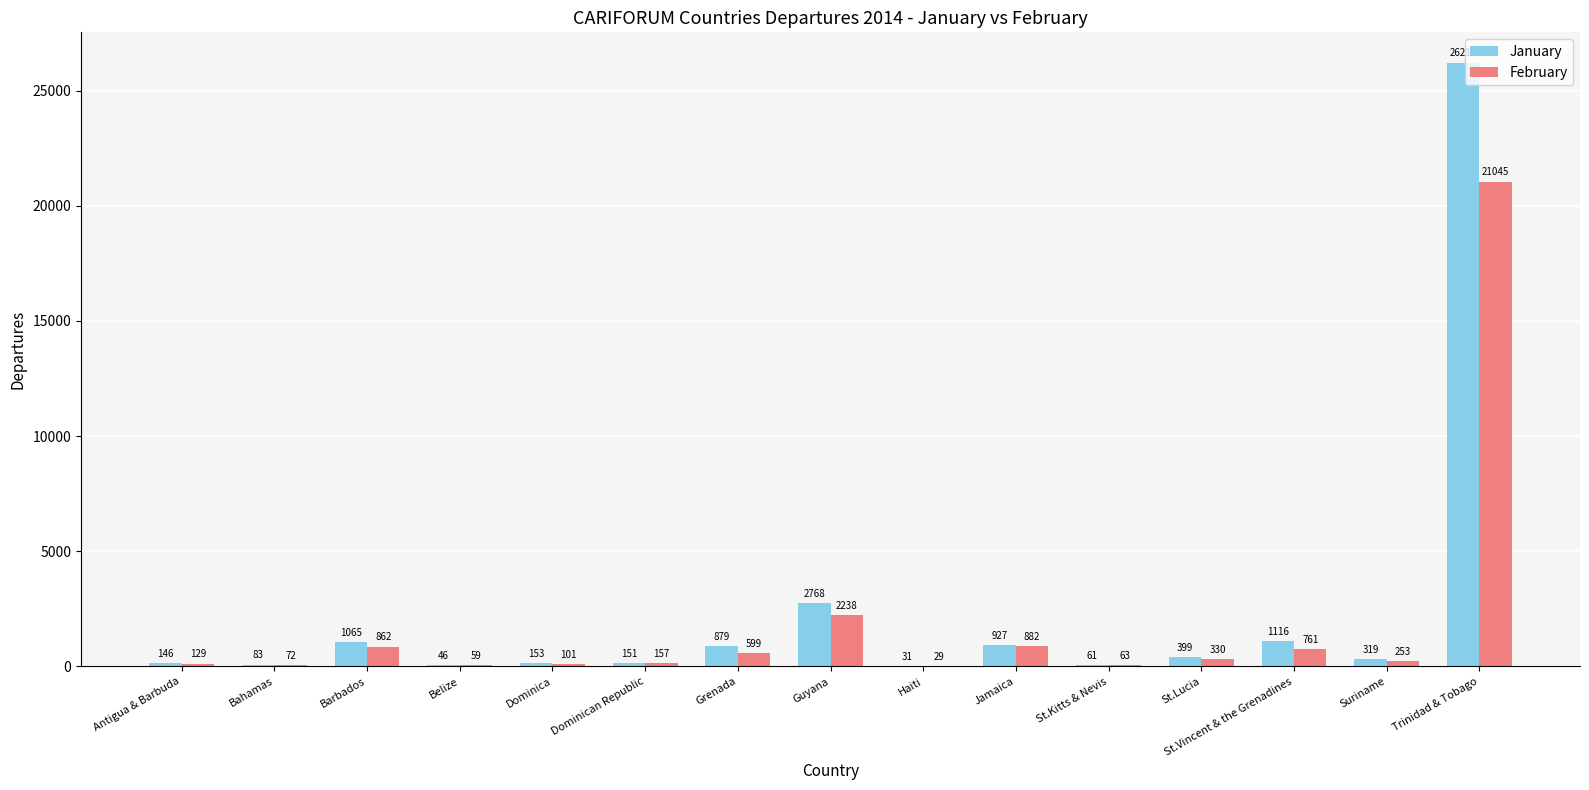

Is it true that January equals 4165 at Guyana?

False